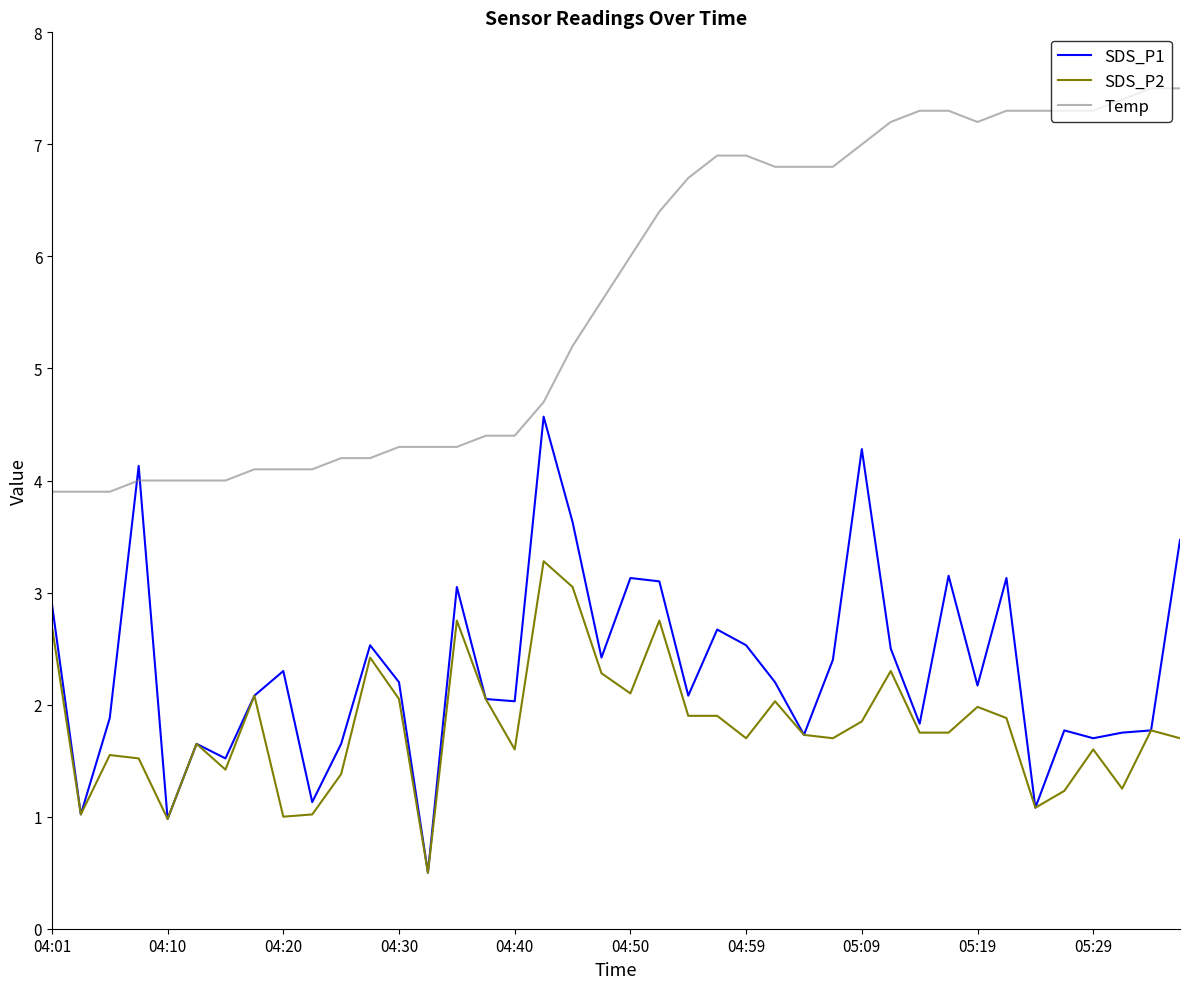

True or false: Temp and SDS_P2 intersect in this chart.

False